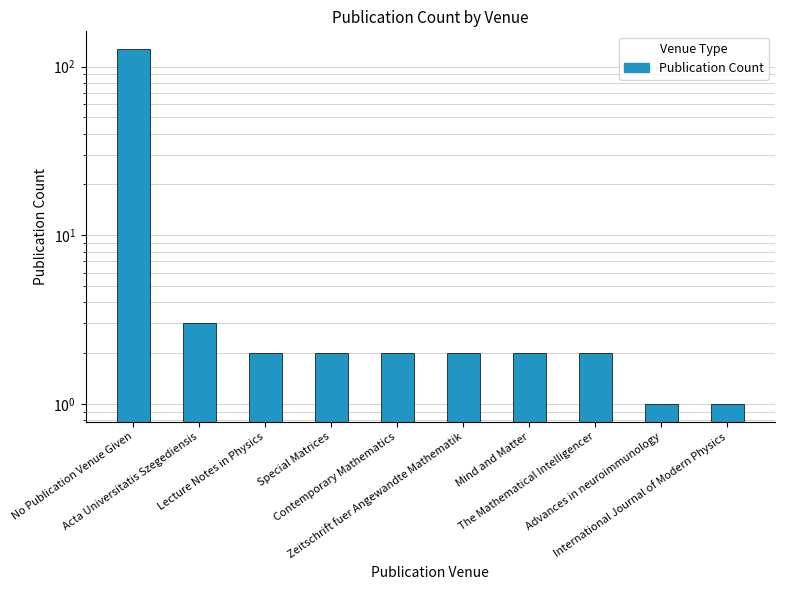

List the labels in order of value, largest first.

No Publication Venue Given, Acta Universitatis Szegediensis, Lecture Notes in Physics, Special Matrices, Contemporary Mathematics, Zeitschrift fuer Angewandte Mathematik, Mind and Matter, The Mathematical Intelligencer, Advances in neuroimmunology, International Journal of Modern Physics